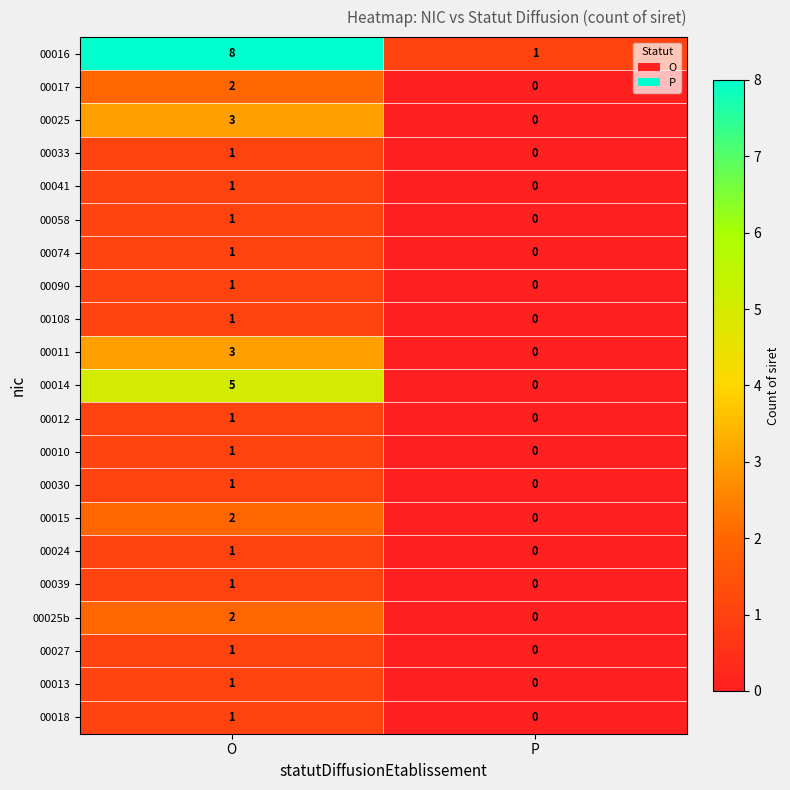

List the labels in order of 00058 value, smallest first.

P, O